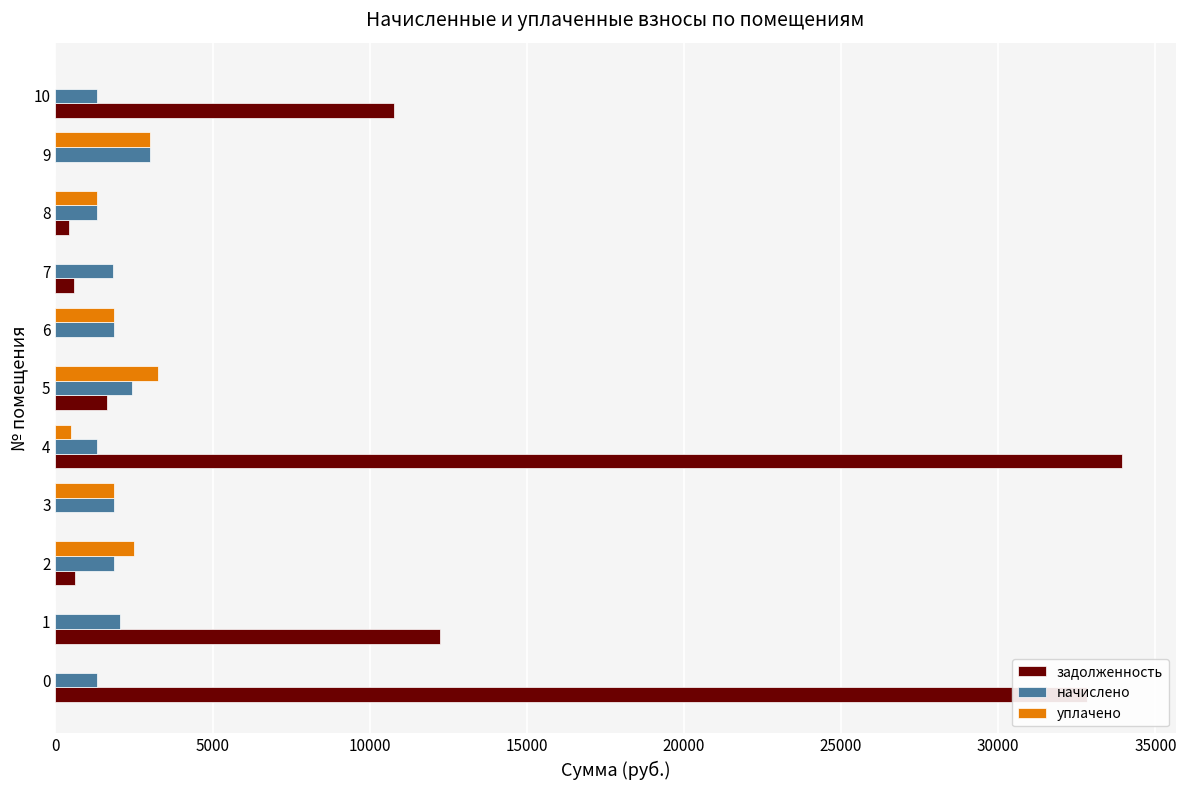

What is the sum of the уплачено values at 3 and 5?

5109.6